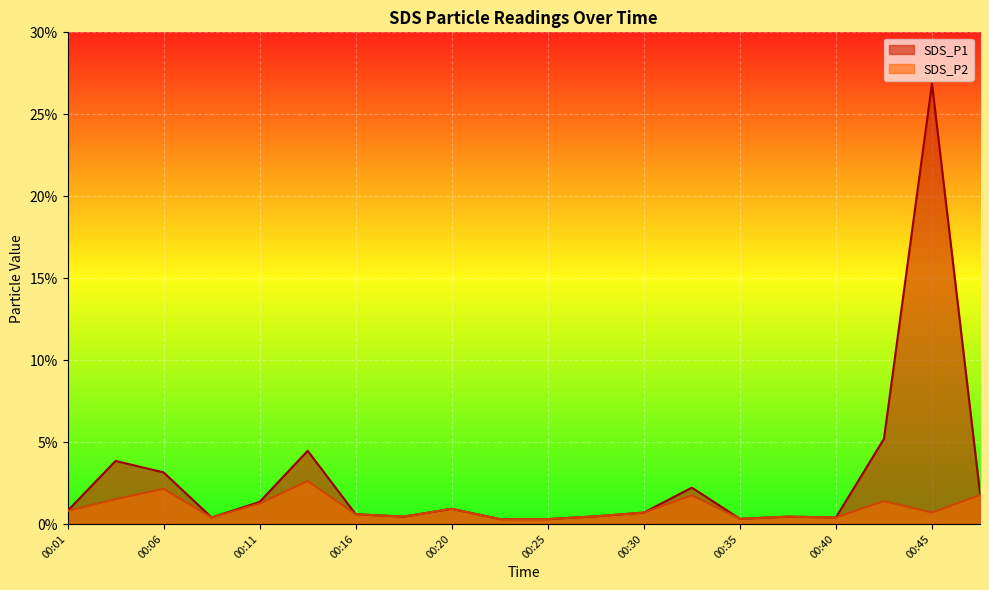

How many lines are shown in the chart?

2